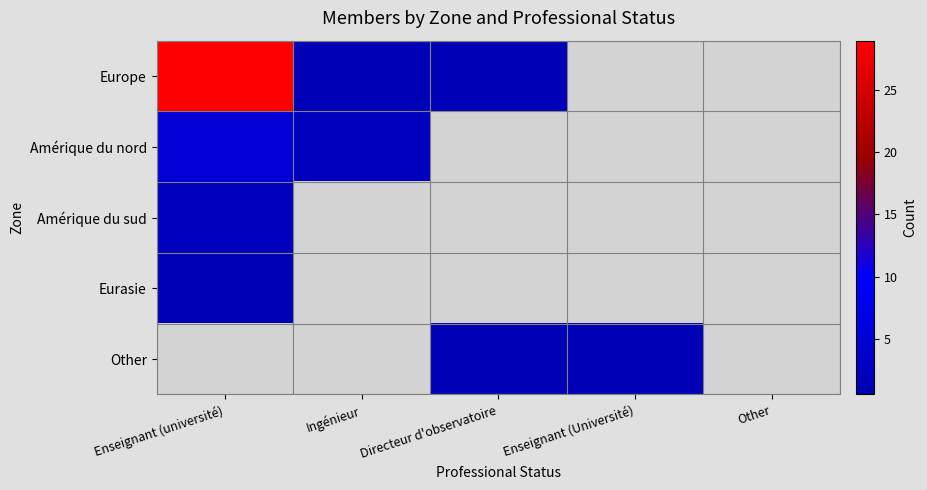

What is the difference between the highest and lowest values at Enseignant (Université)?

1